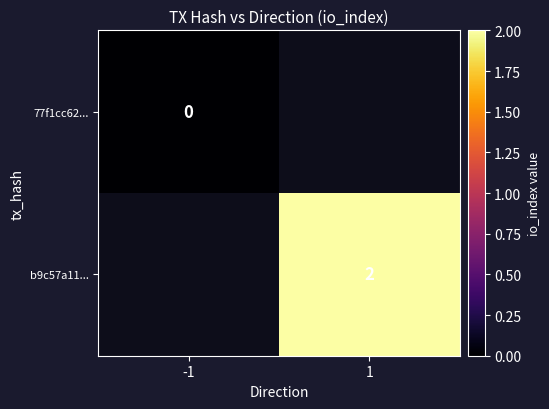

Rank the series by their average value, from lowest to highest.

77f1cc62..., b9c57a11...